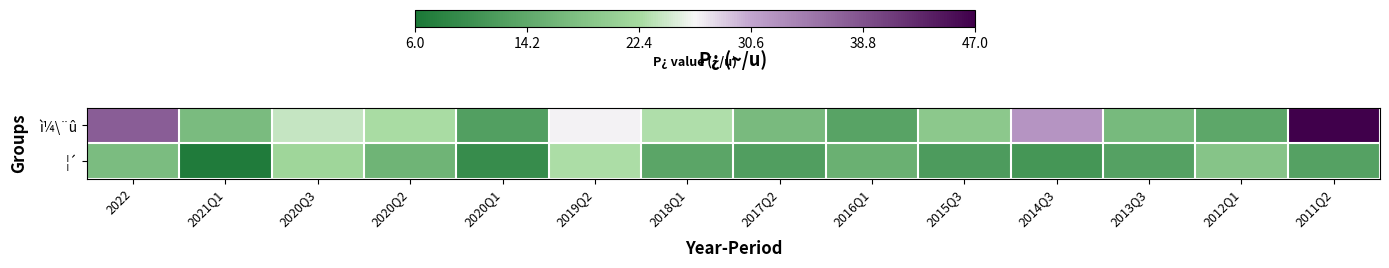

Which series changed the most between 2022 and 2014Q3?

¦´